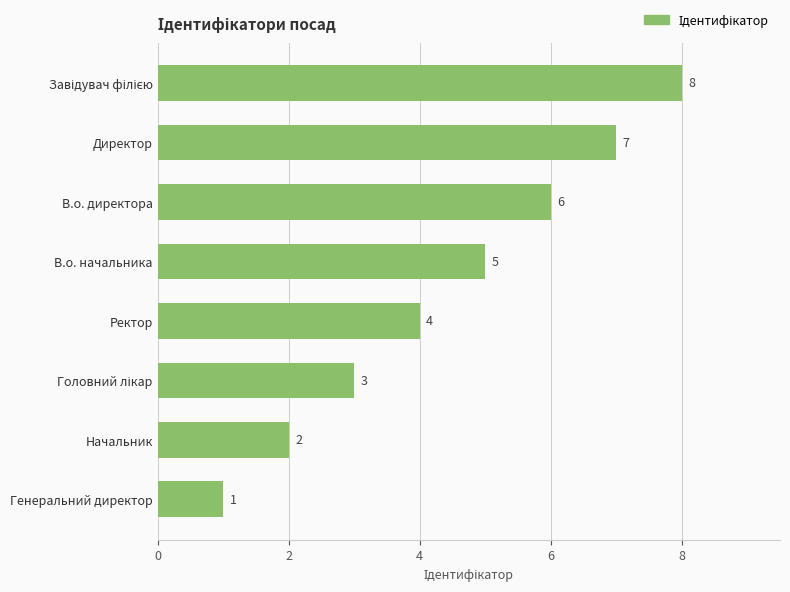

Count the values in the range 3 to 7.

5